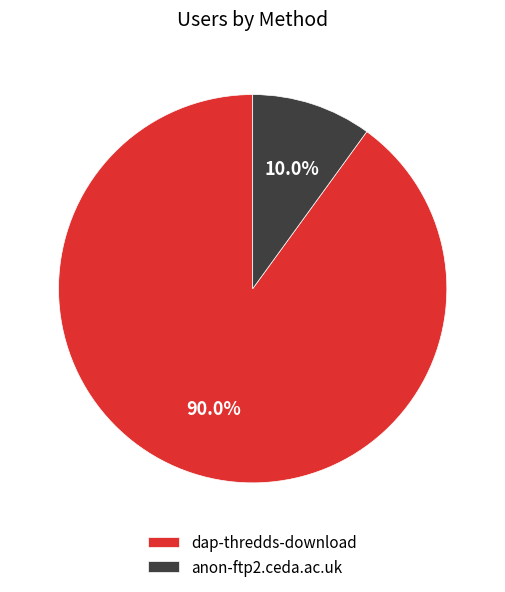

Is there any slice that represents more than half of the pie?

Yes